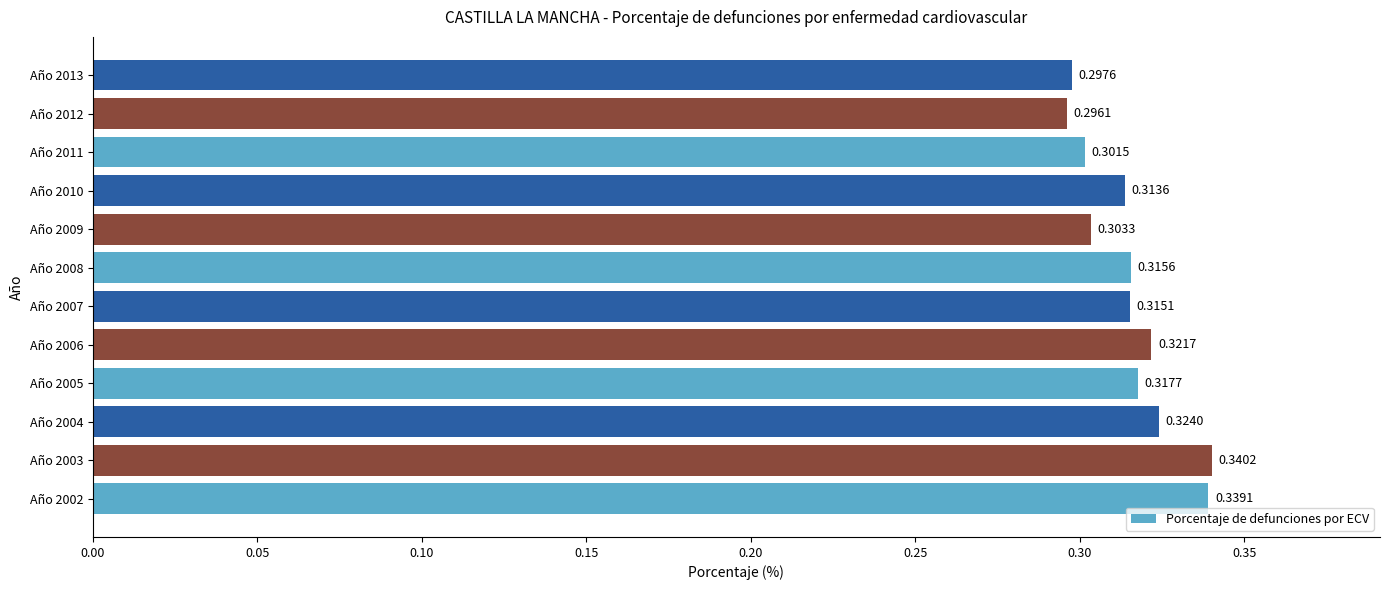

Which category has the lowest value across all series?

Año 2012